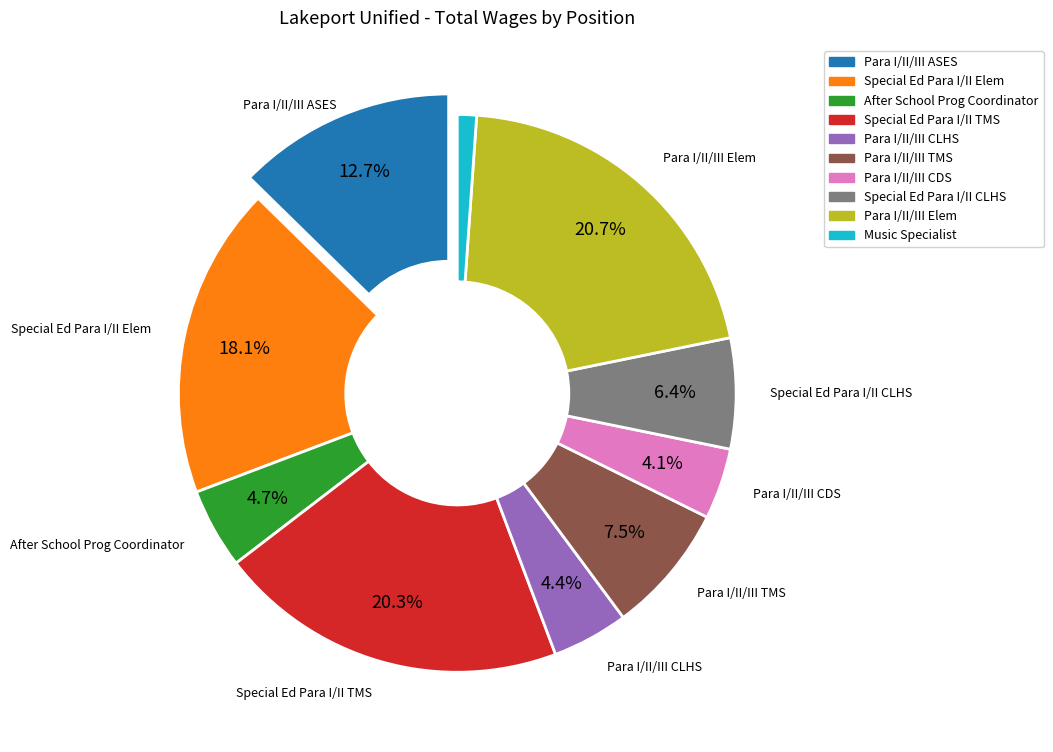

Between Special Ed Para I/II CLHS and Music Specialist, which is larger?

Special Ed Para I/II CLHS